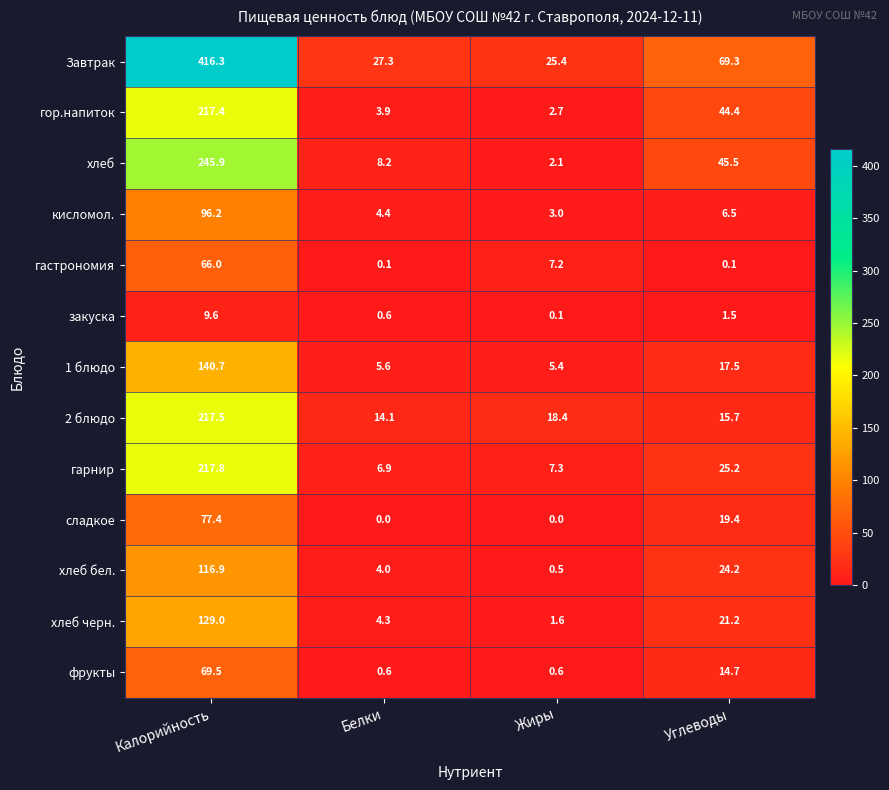

Where does the сладкое series first go above 19?

Калорийность